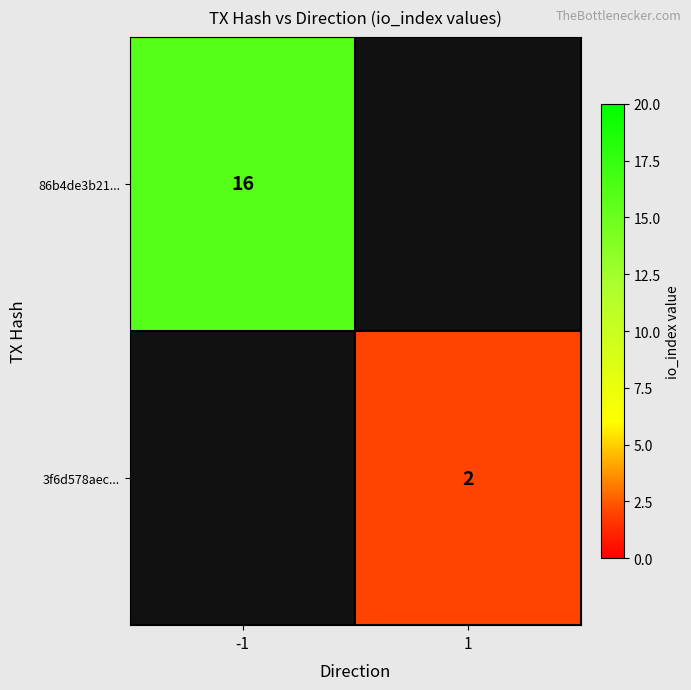

Is the value of 3f6d578aec... at 1 greater than the value of 86b4de3b21... at -1?

No